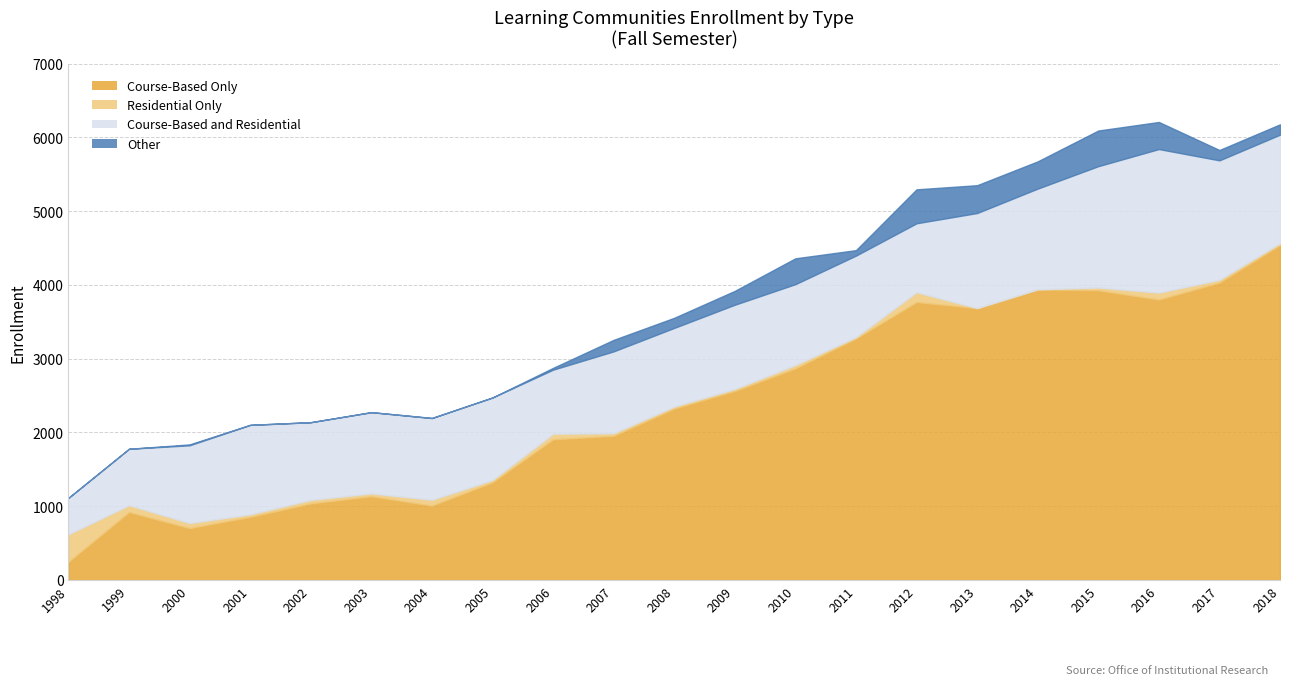

How many categories are shown in the chart?

21